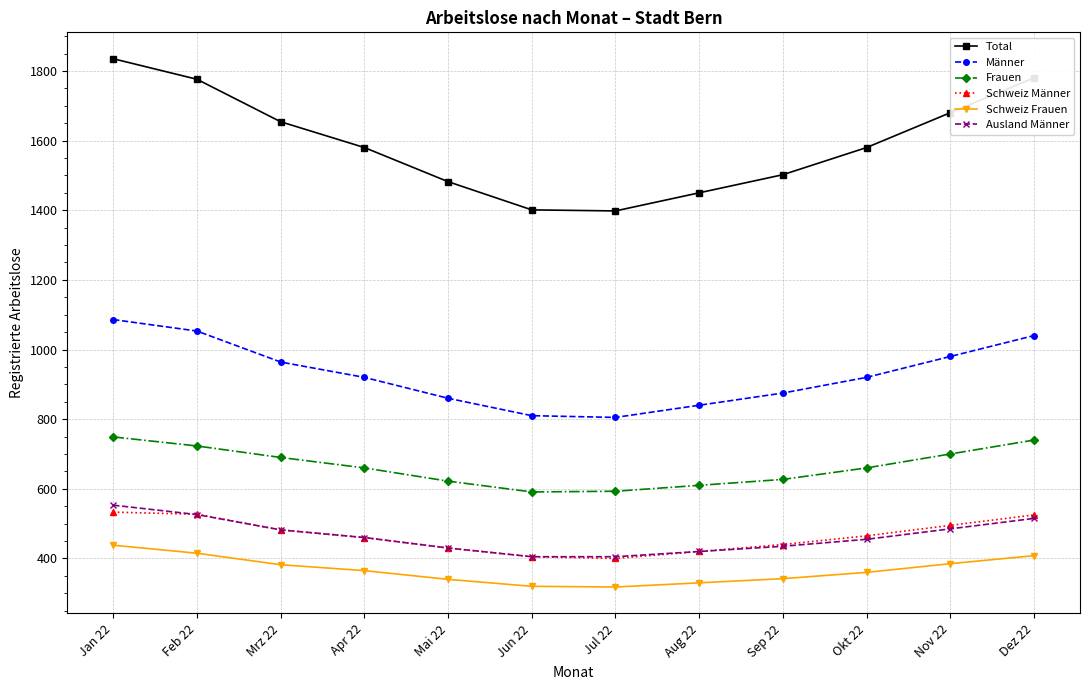

What is the greatest value displayed?

1835